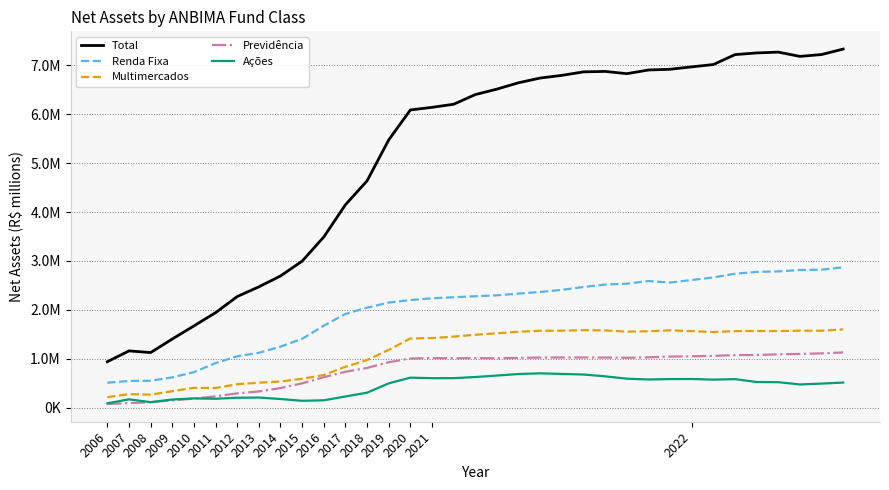

True or false: Renda Fixa and Previdência intersect in this chart.

False